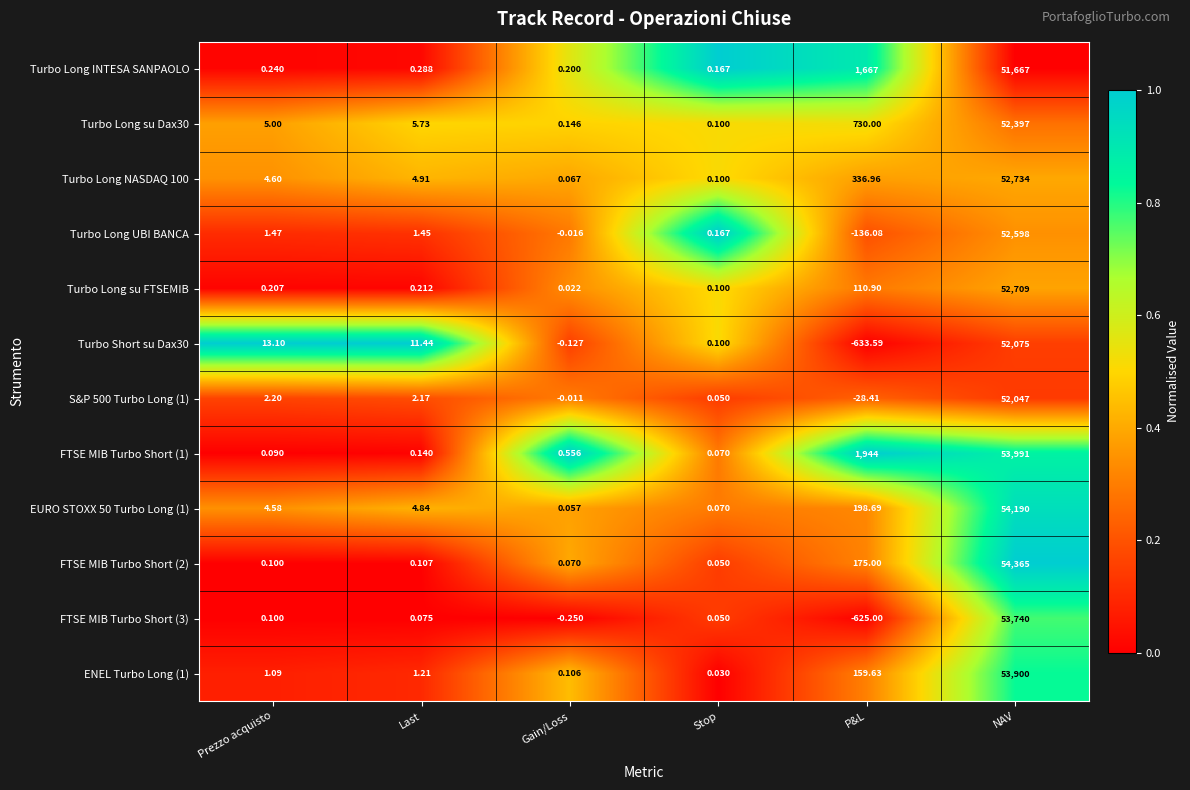

Rank the categories by ENEL Turbo Long (1) value from highest to lowest.

NAV, P&L, Last, Prezzo acquisto, Gain/Loss, Stop